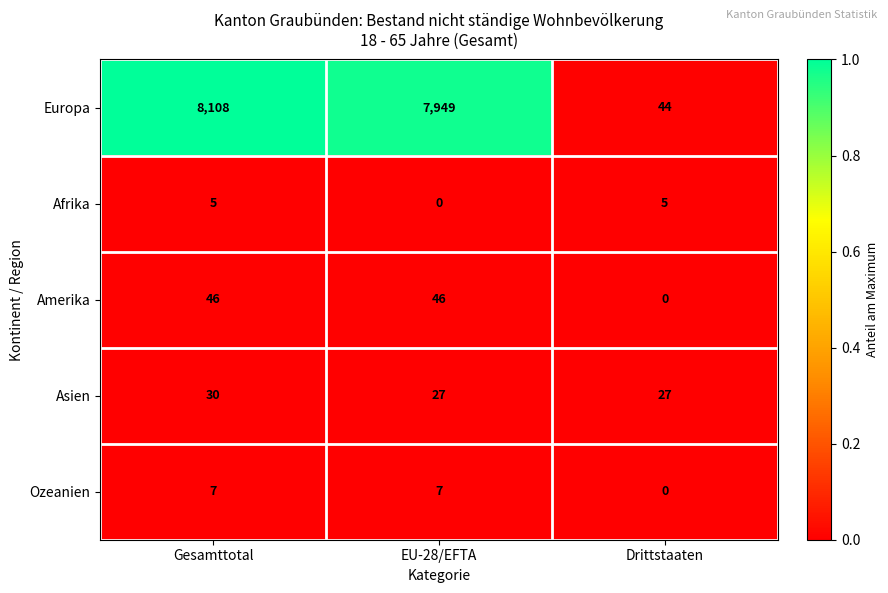

Which series has the largest total across all categories?

Europa